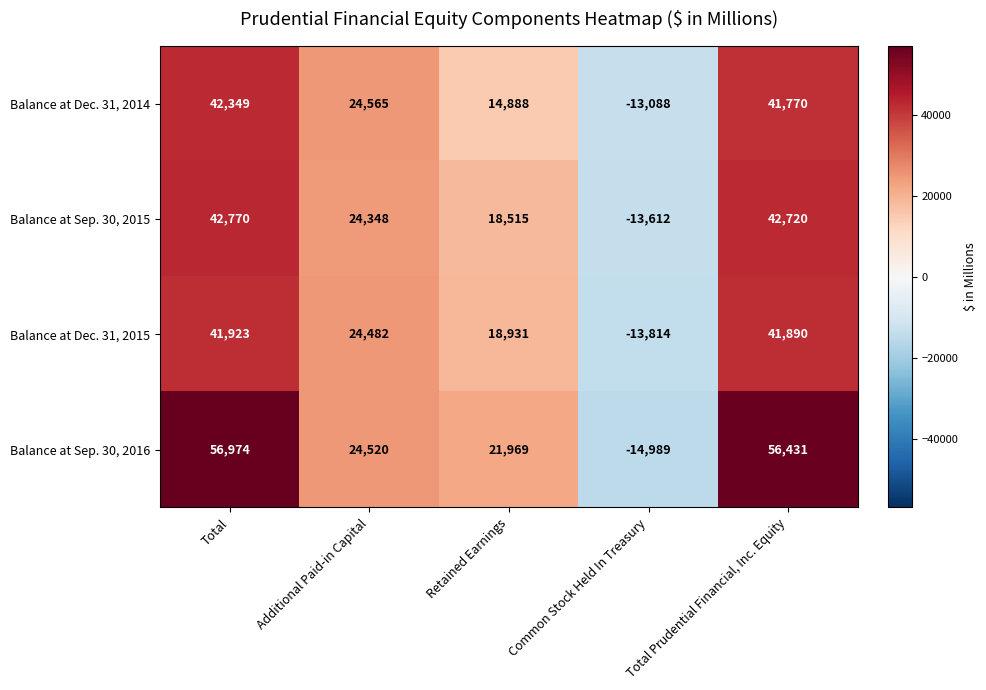

At Total, list the series in order from smallest to largest.

Balance at Dec. 31, 2015, Balance at Dec. 31, 2014, Balance at Sep. 30, 2015, Balance at Sep. 30, 2016